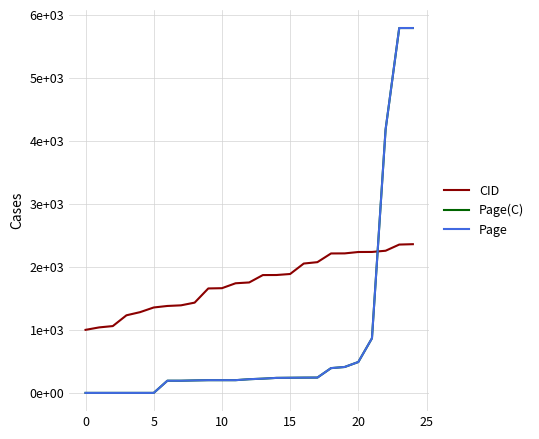

Does the chart have visible grid lines?

Yes